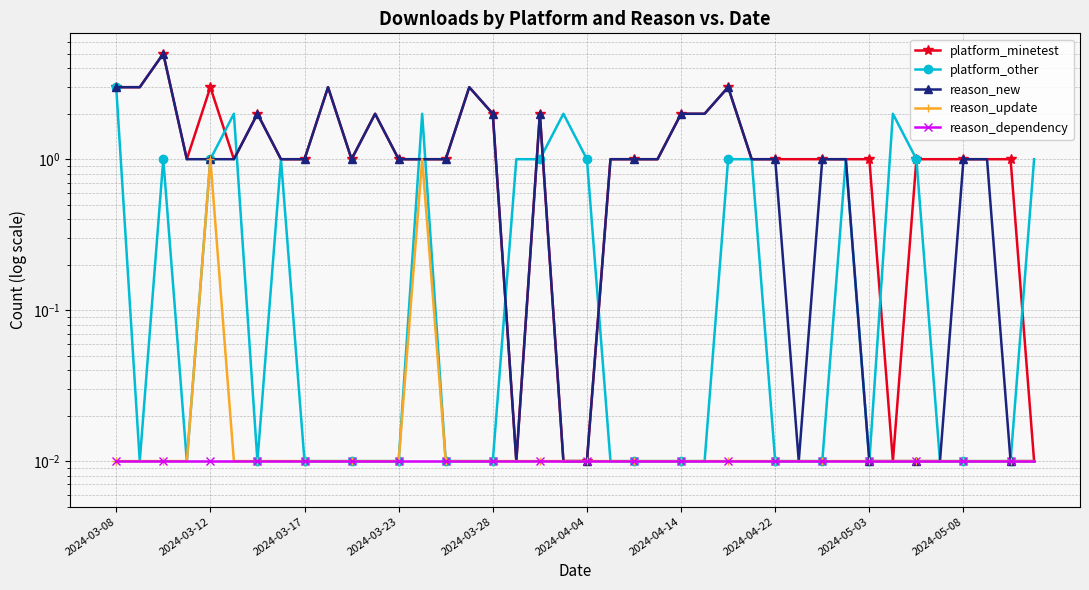

At which category does the chart reach its minimum across all series?

17